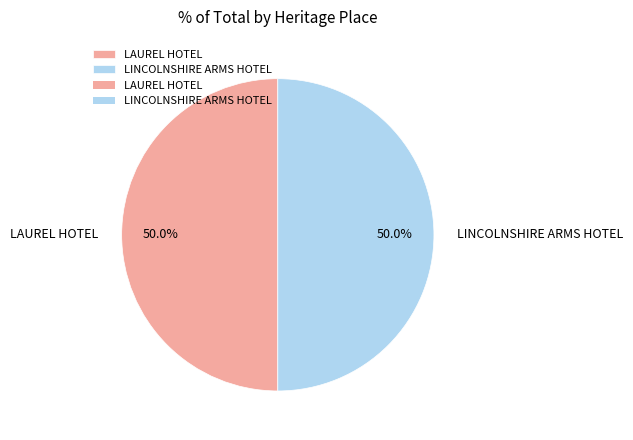

What is the ratio of the value at LAUREL HOTEL to the value at LINCOLNSHIRE ARMS HOTEL?

1.0